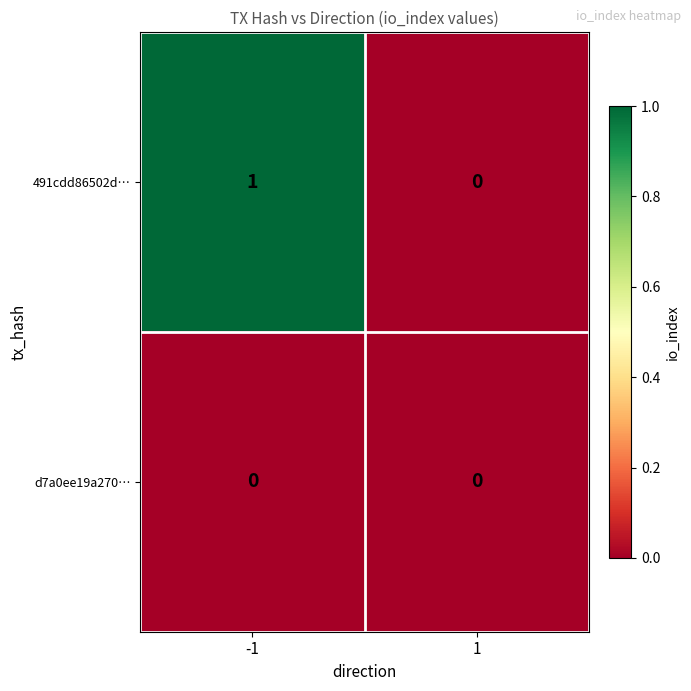

The value of 491cdd86502d… at 1 is -1. True or false?

False